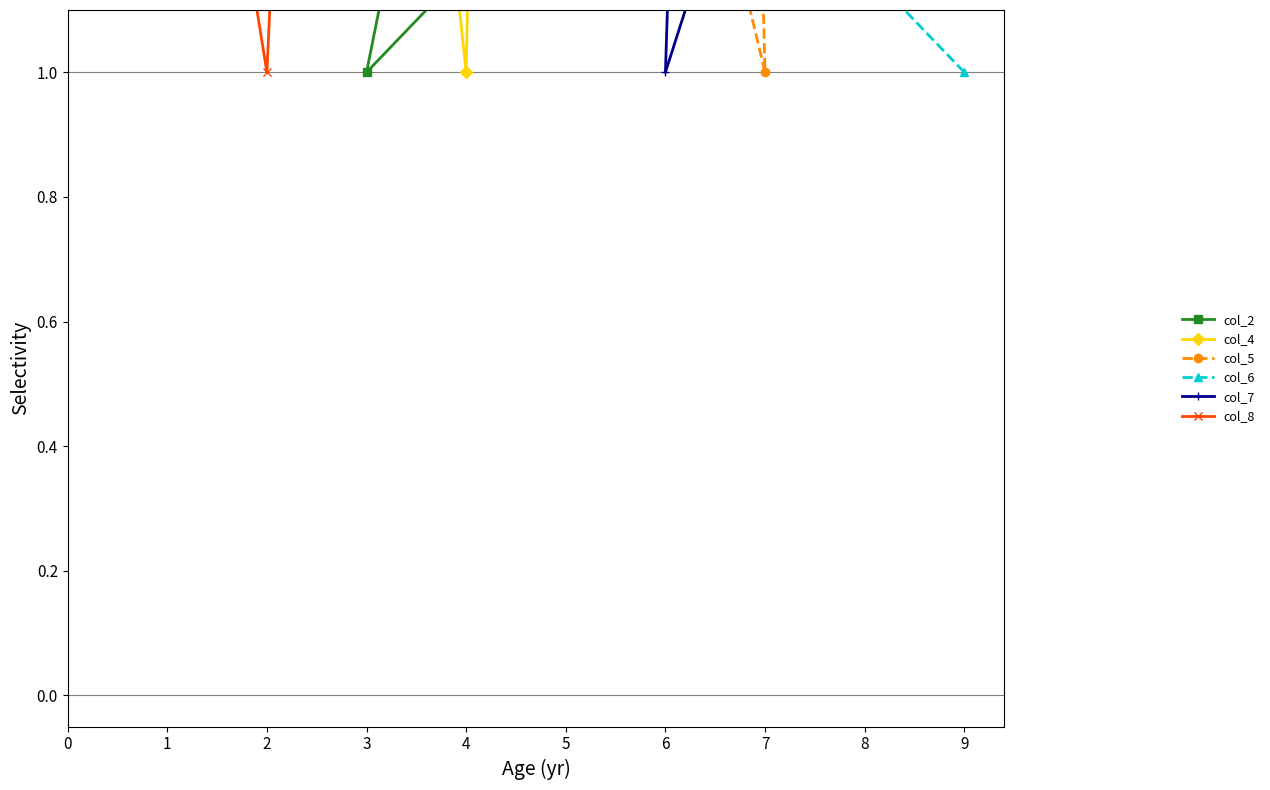

True or false: col_7 and col_8 cross at least once.

True